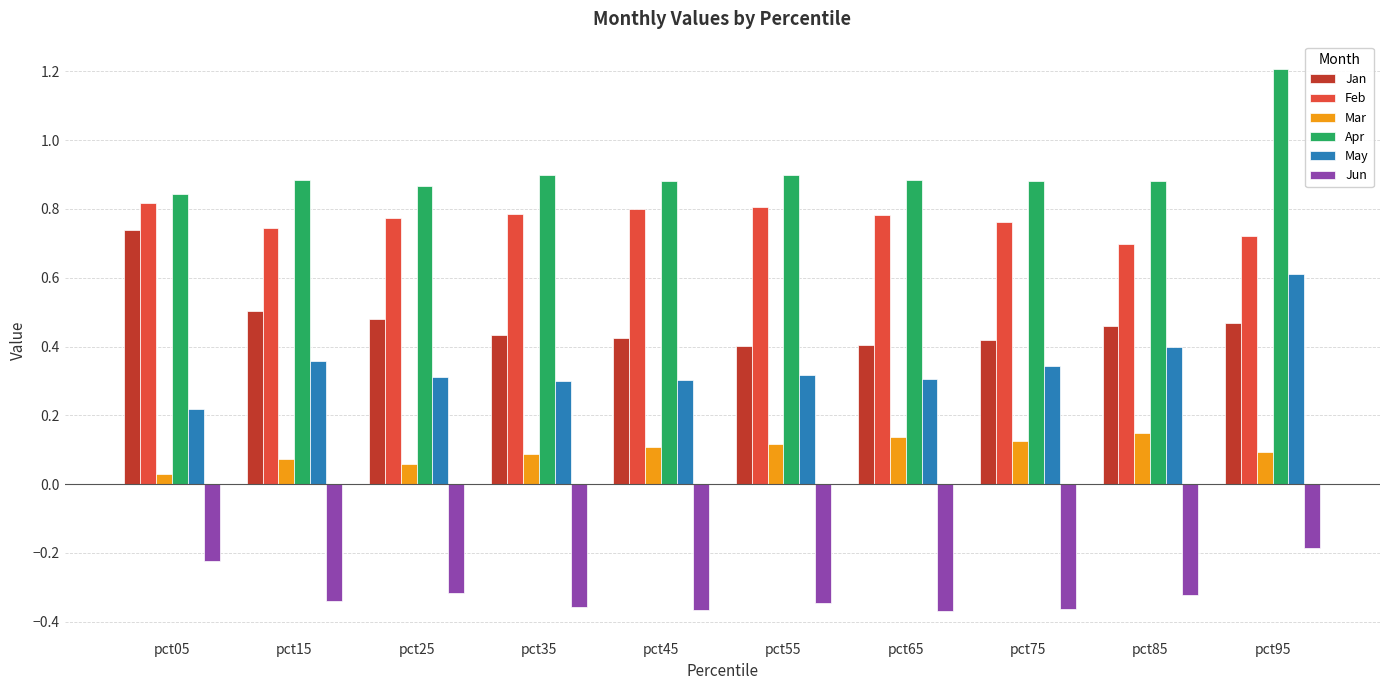

What is the sum of the Jun values at pct85 and pct65?

-0.7